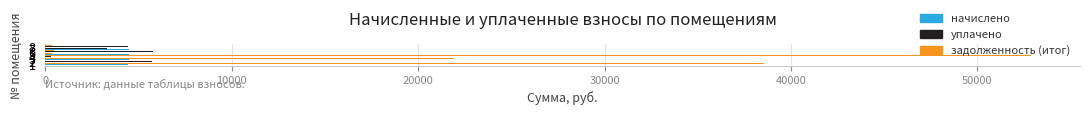

Which series has the largest total across all categories?

задолженность (итог)